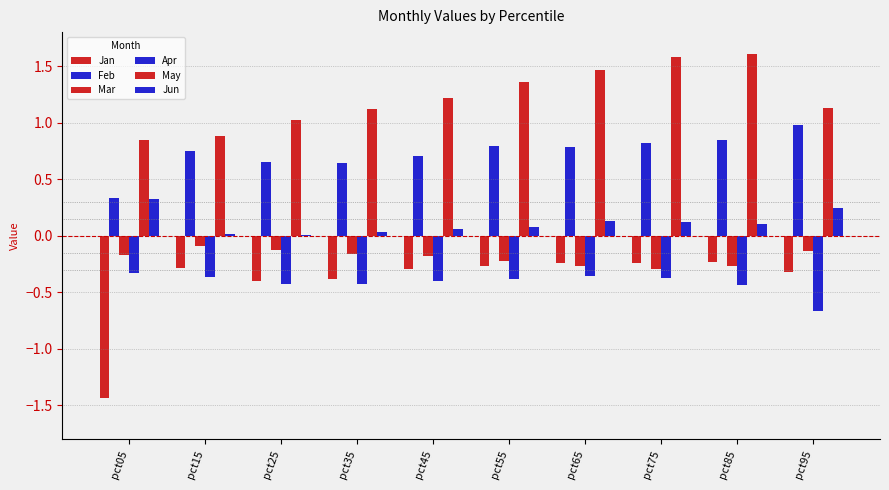

The Jun series shows 0.2 at pct85. True or false?

False